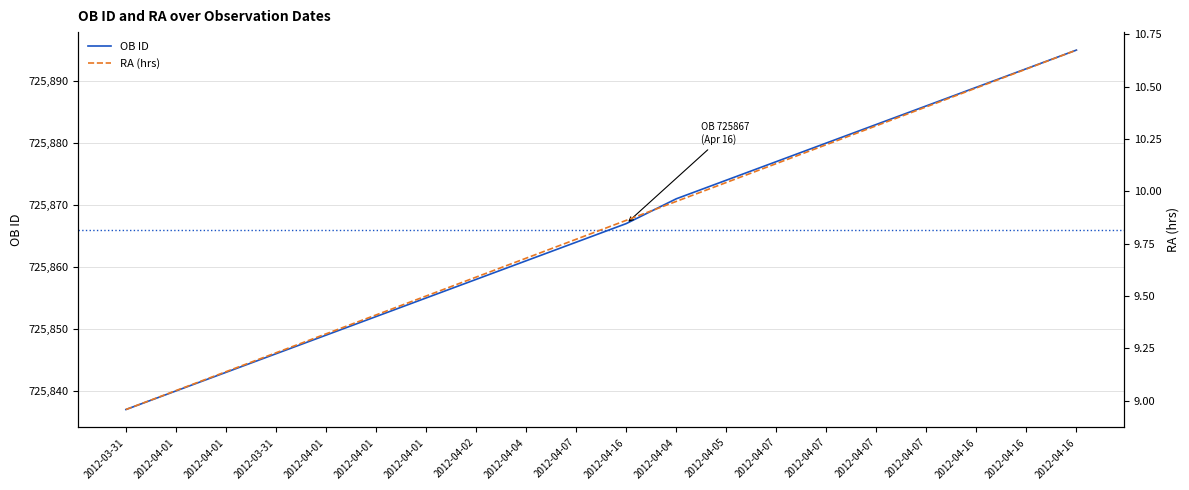

Rank the series by their average value, from highest to lowest.

OB ID, RA (hrs)